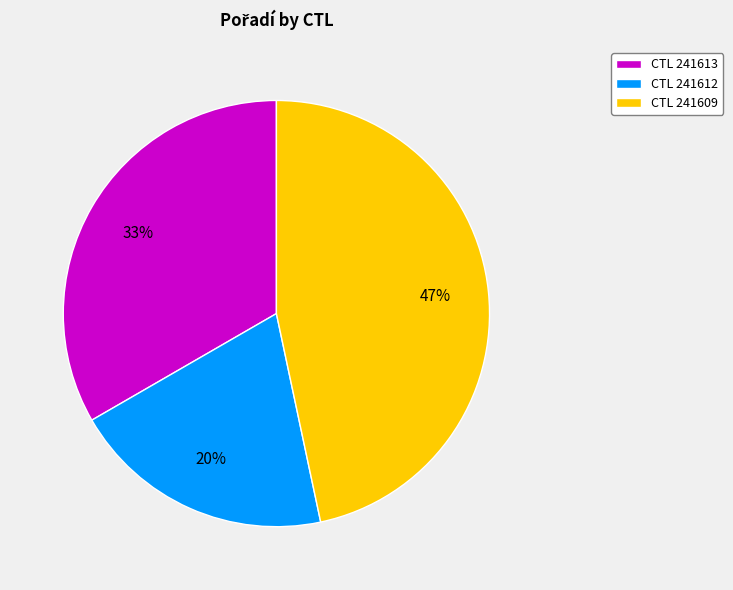

Approximately how many times larger is the value at CTL 241612 compared to CTL 241609?

0.4